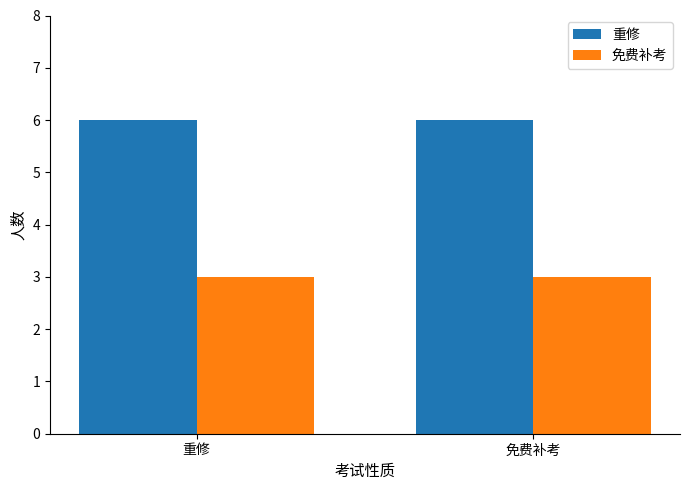

What are all the series names shown in the legend?

重修, 免费补考